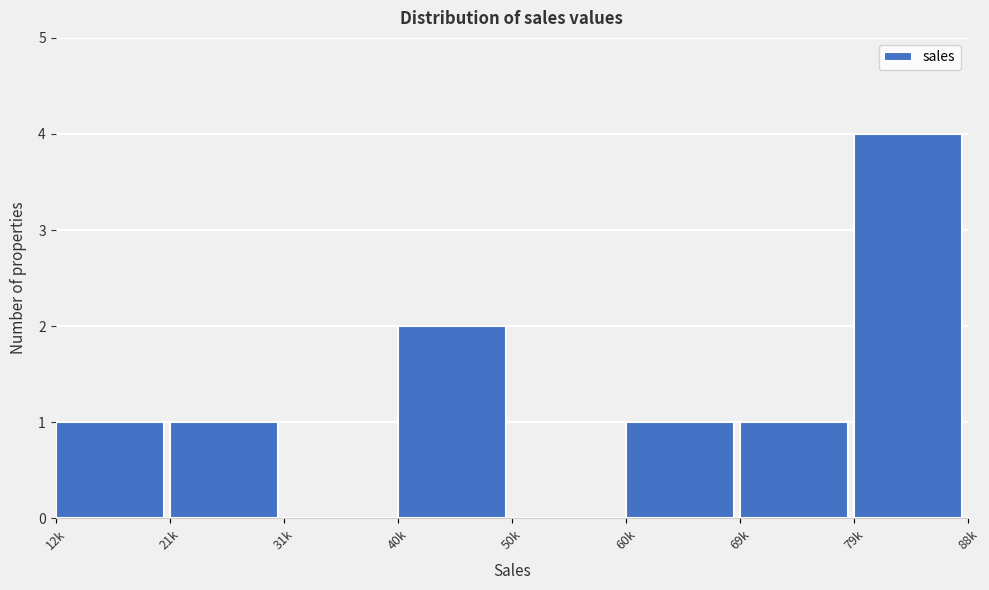

Reading left to right, extract all data points from this chart.

12k=1	21k=1	31k=0	40k=2	50k=0	60k=1	69k=1	79k=4